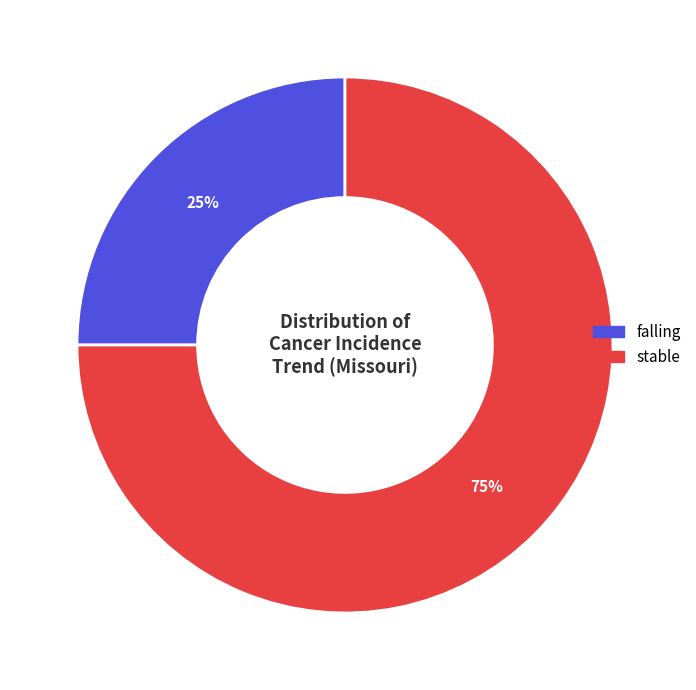

Do stable and falling together represent more than half of the pie?

Yes